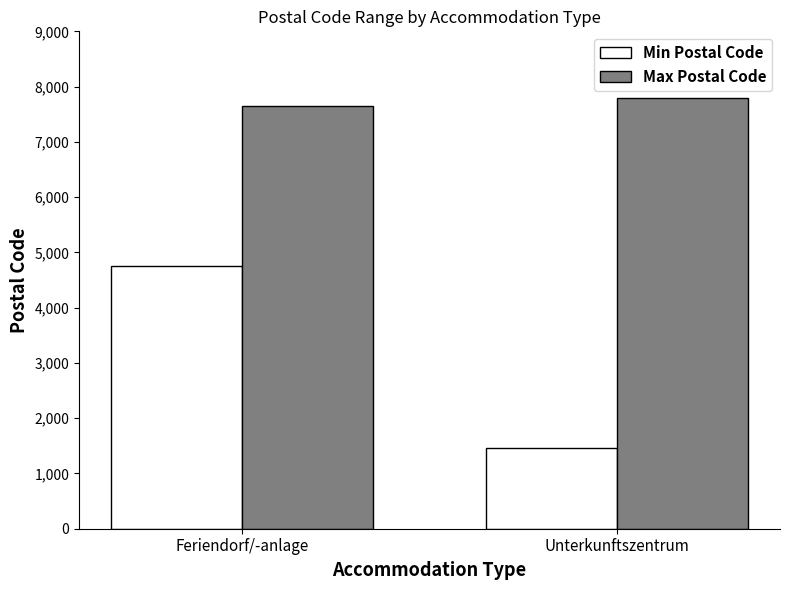

What value does the Min Postal Code series have at Unterkunftszentrum, to the nearest 50?

1450